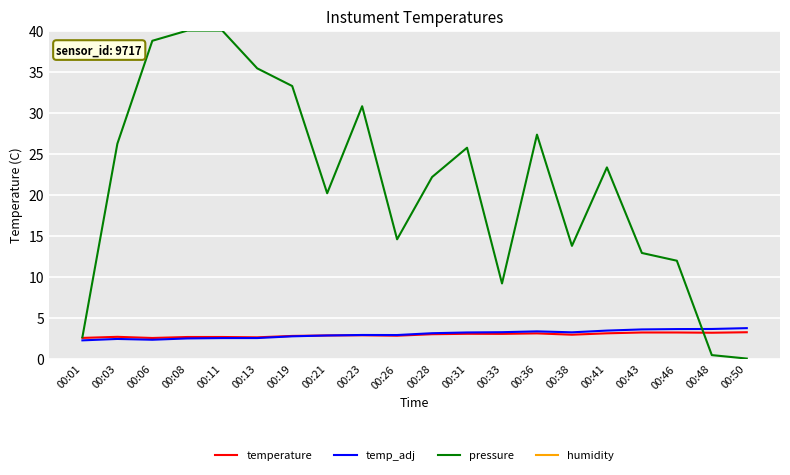

The value of temp_adj at 00:50 is 1.2. True or false?

False